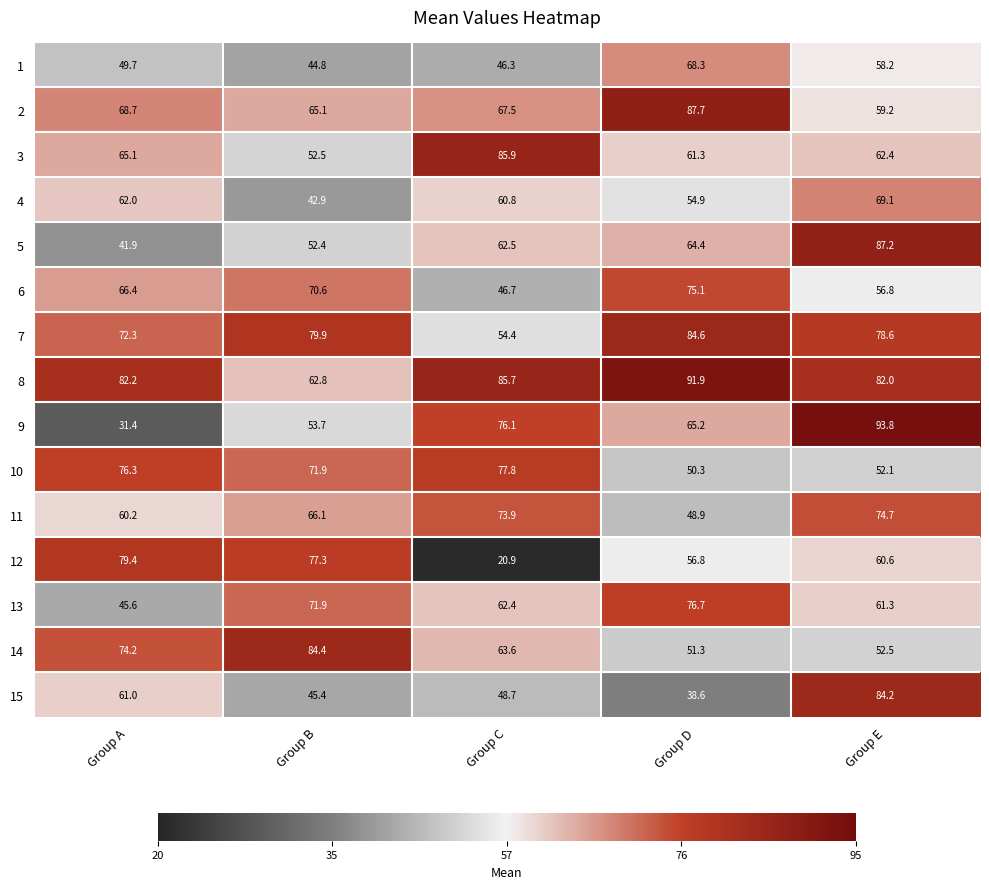

The 4 series shows 42.9 at Group B. True or false?

True